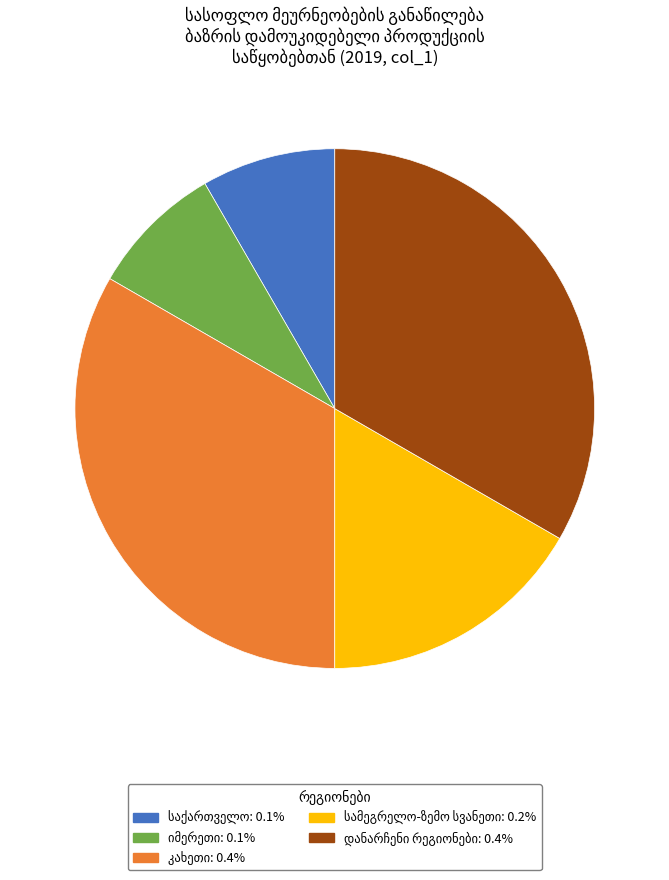

Is there any slice that represents more than half of the pie?

No